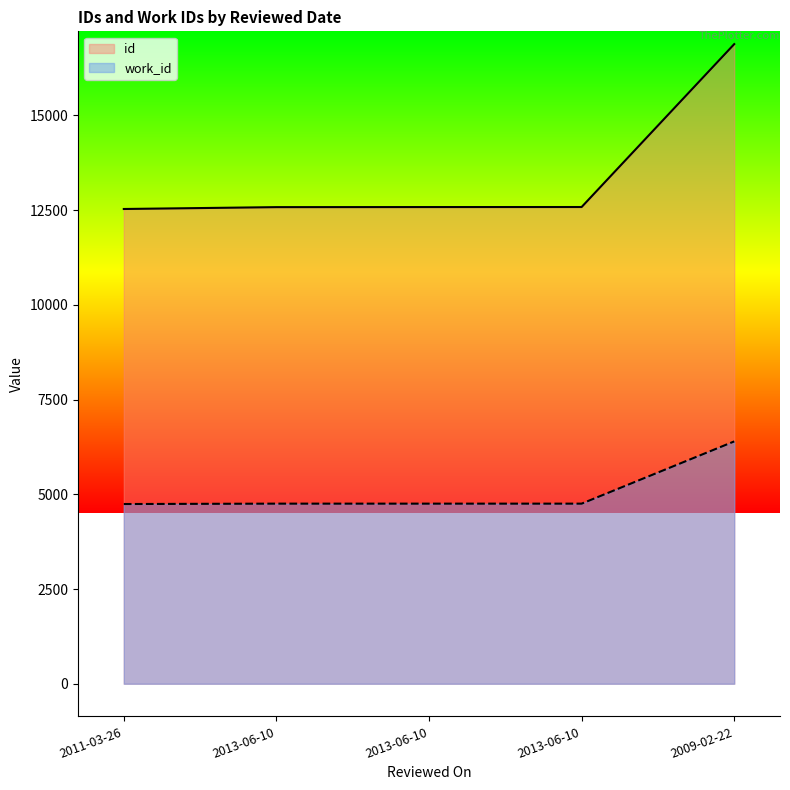

What is the greatest value displayed?

16884